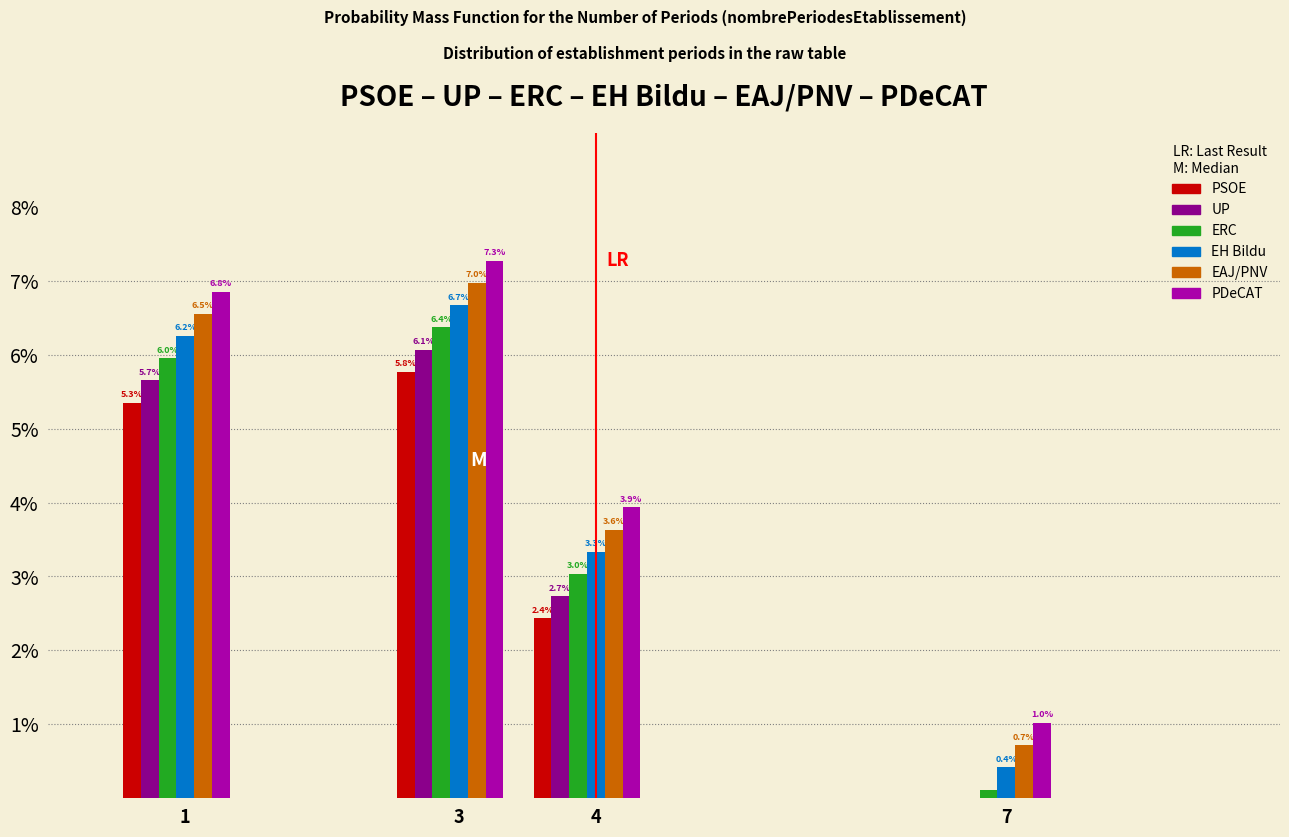

What is the highest value of the UP series?

6.1